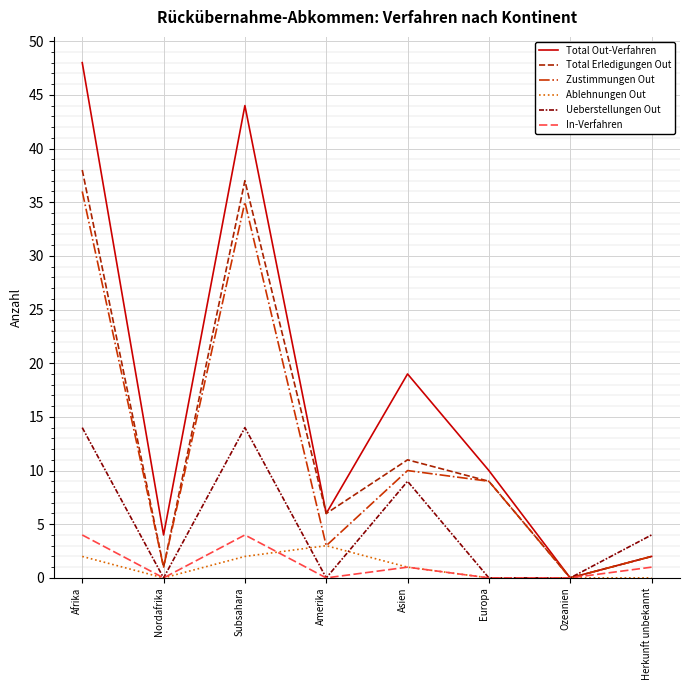

Which series has the largest total across all categories?

Total Out-Verfahren